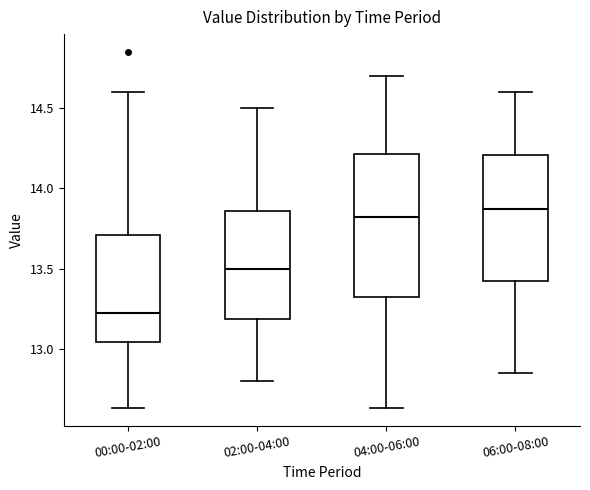

Reading left to right, read every box against the y-axis: the position of its median line, the range the box covers, and the ends of its whiskers. The values are not printed on the chart, so give them approximately, as read against the axis.

00:00-02:00: median 13.25, box 13.05 to 13.70, whiskers 12.65 to 14.60
02:00-04:00: median 13.50, box 13.20 to 13.85, whiskers 12.80 to 14.50
04:00-06:00: median 13.85, box 13.35 to 14.20, whiskers 12.65 to 14.70
06:00-08:00: median 13.90, box 13.40 to 14.20, whiskers 12.85 to 14.60